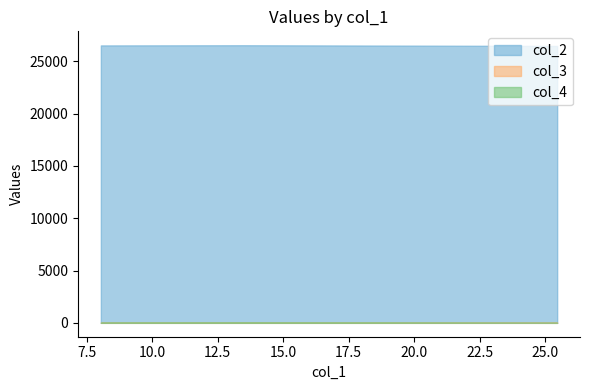

What is the label of the 3rd point from the left?

8.04612